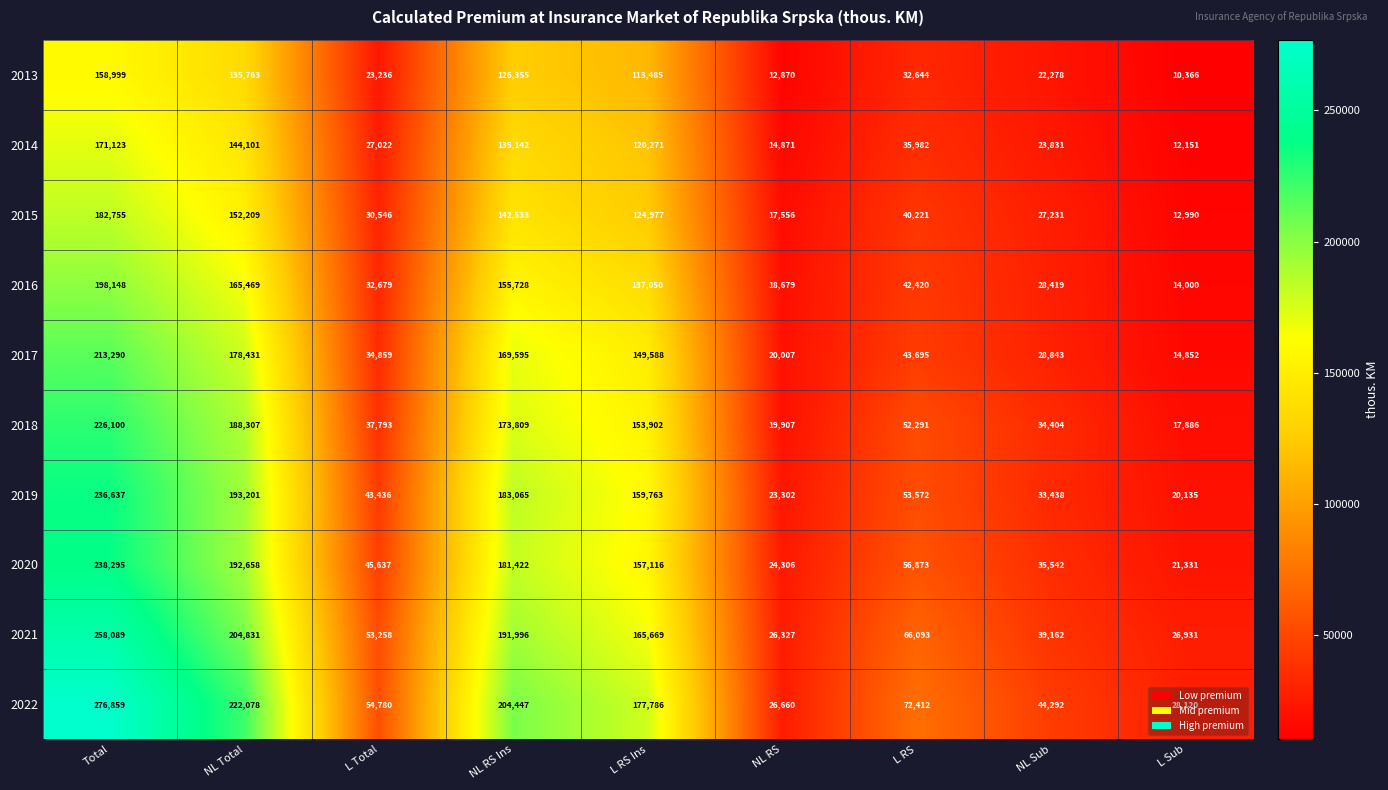

What is the difference between the highest and lowest values at L Sub?

17754